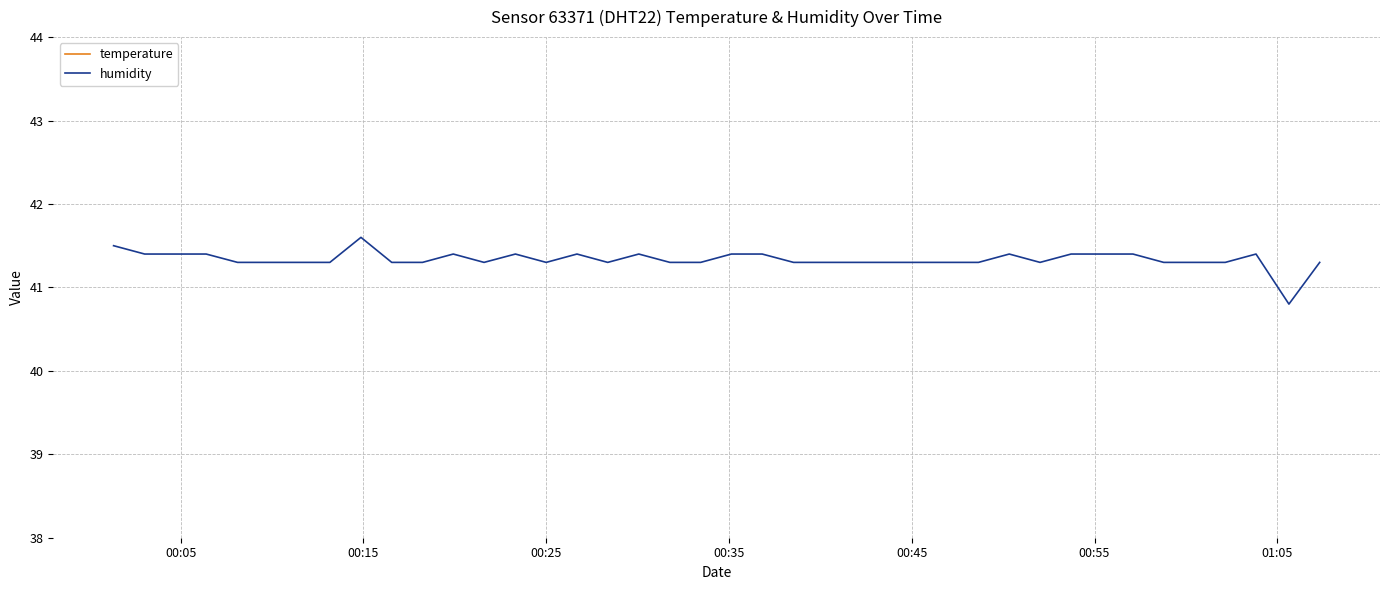

Reading left to right, extract all data points from this chart.

temperature: 26.6	26.6	26.6	26.6	26.6	26.6	26.6	26.6	26.6	26.6	26.6	26.6	26.6	26.7	26.6	26.6	26.6	26.6	26.6	26.6	26.6	26.6	26.6	26.6	26.6	26.6	26.6	26.6	26.6	26.6	26.6	26.6	26.6	26.6	26.6	26.6	26.6	26.6	26.6	26.6
humidity: 41.5	41.4	41.4	41.4	41.3	41.3	41.3	41.3	41.6	41.3	41.3	41.4	41.3	41.4	41.3	41.4	41.3	41.4	41.3	41.3	41.4	41.4	41.3	41.3	41.3	41.3	41.3	41.3	41.3	41.4	41.3	41.4	41.4	41.4	41.3	41.3	41.3	41.4	40.8	41.3